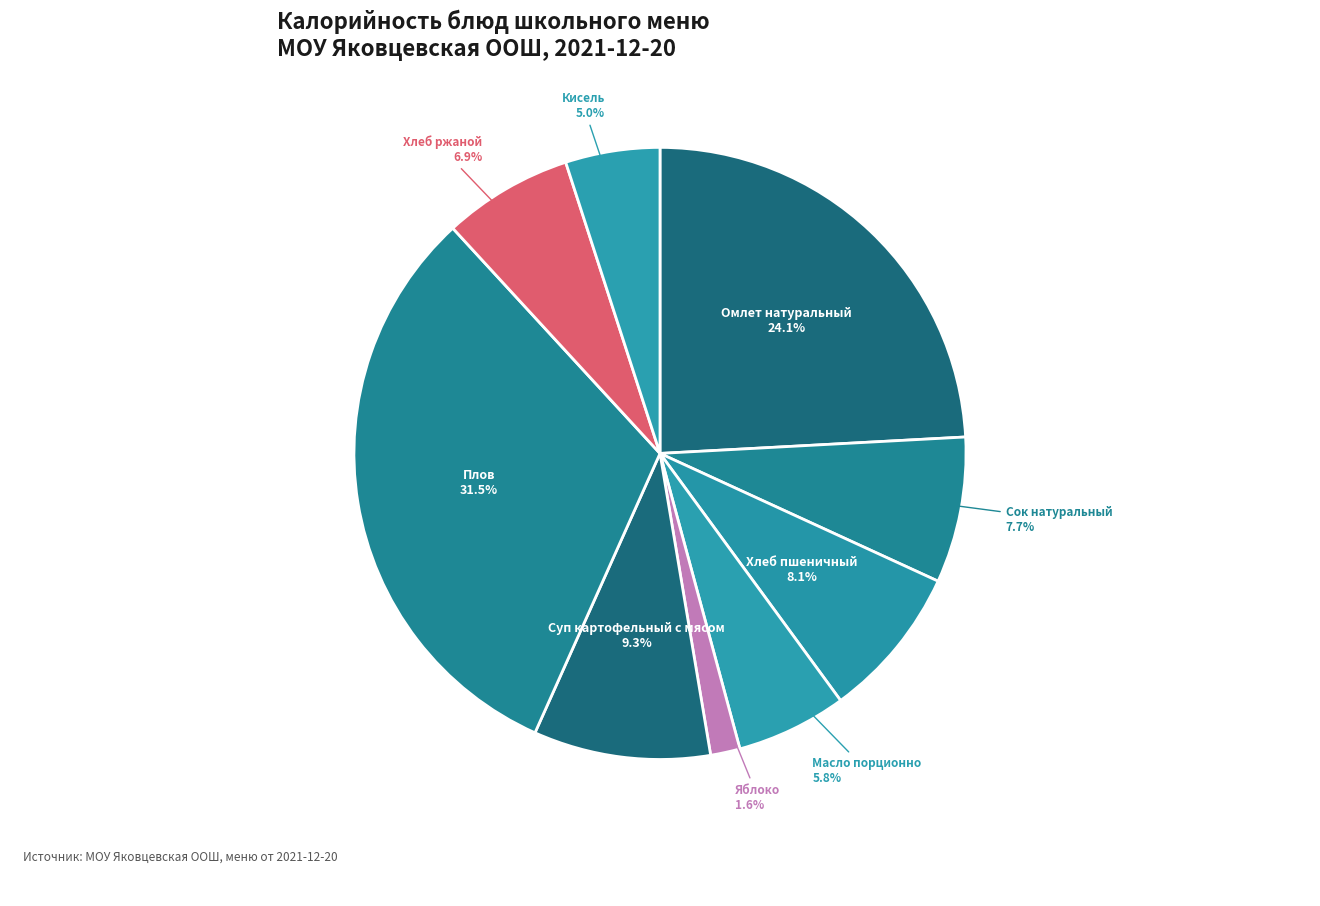

Which has a higher value, Плов or Яблоко?

Плов